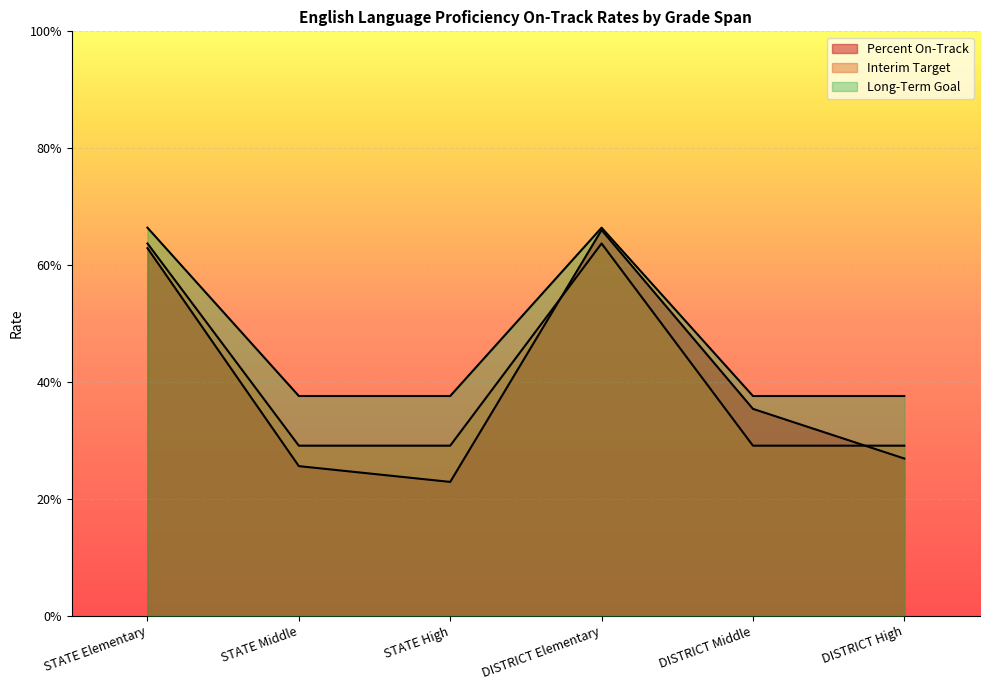

True or false: Interim Target has a value of 0.1 at STATE High.

False